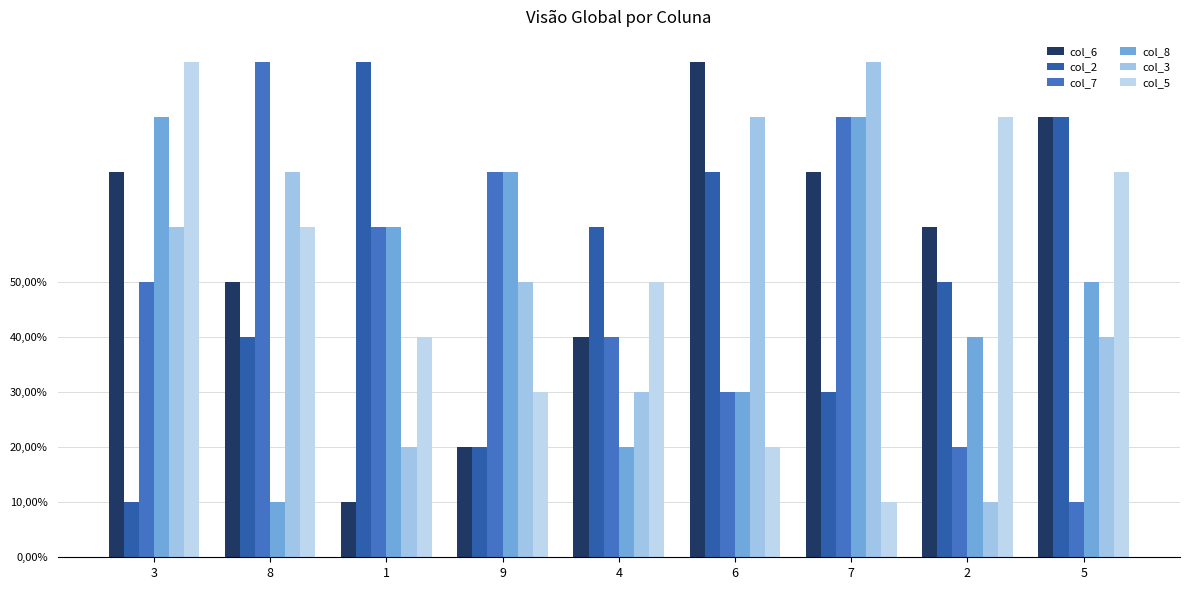

Between 8 and 1, which series saw the biggest shift?

col_2